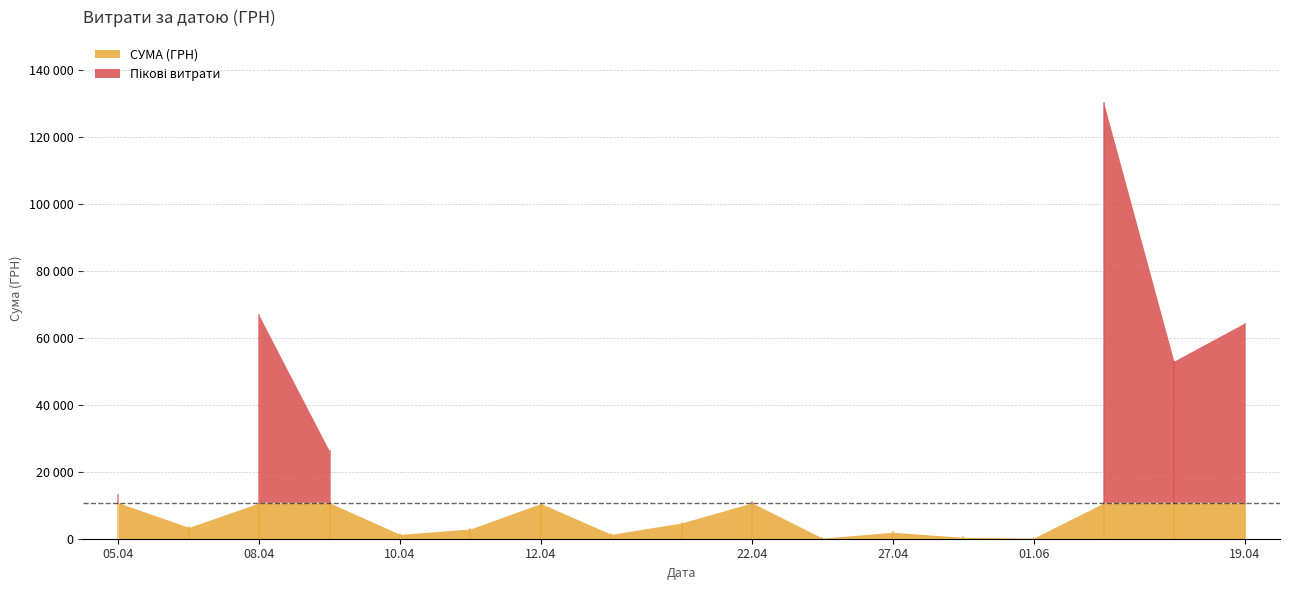

How many lines are shown in the chart?

1